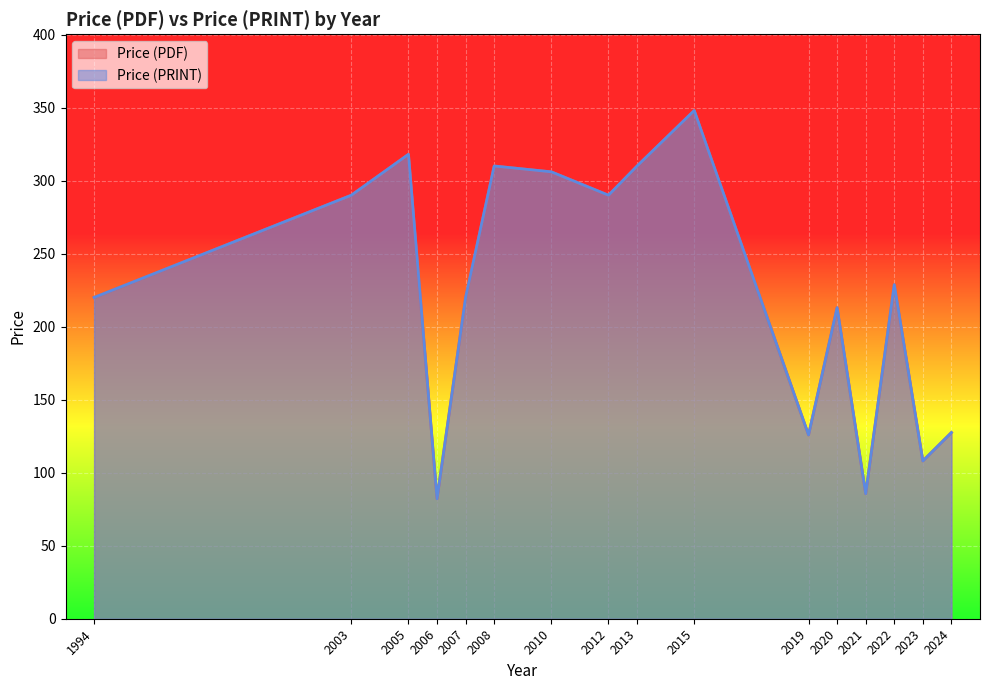

Which category has the highest value across all series?

2015